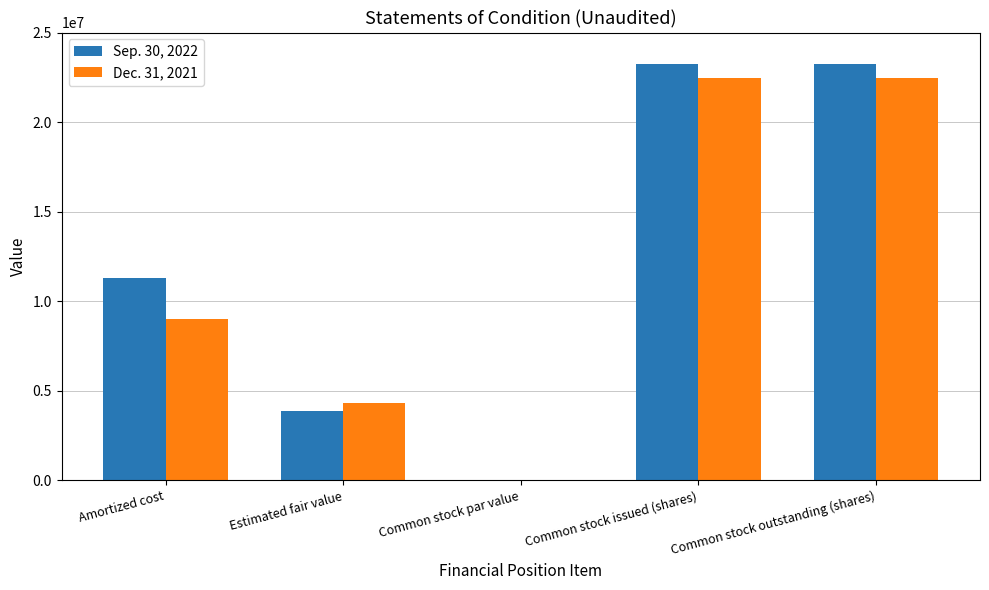

Is the value of Dec. 31, 2021 at Common stock par value greater than the value of Sep. 30, 2022 at Common stock issued (shares)?

No